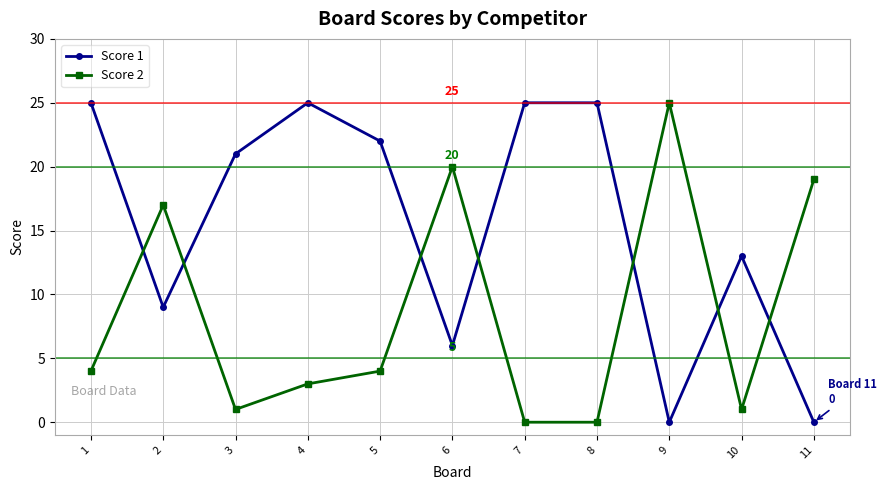

At 9, list the series in order from smallest to largest.

Score 1, Score 2